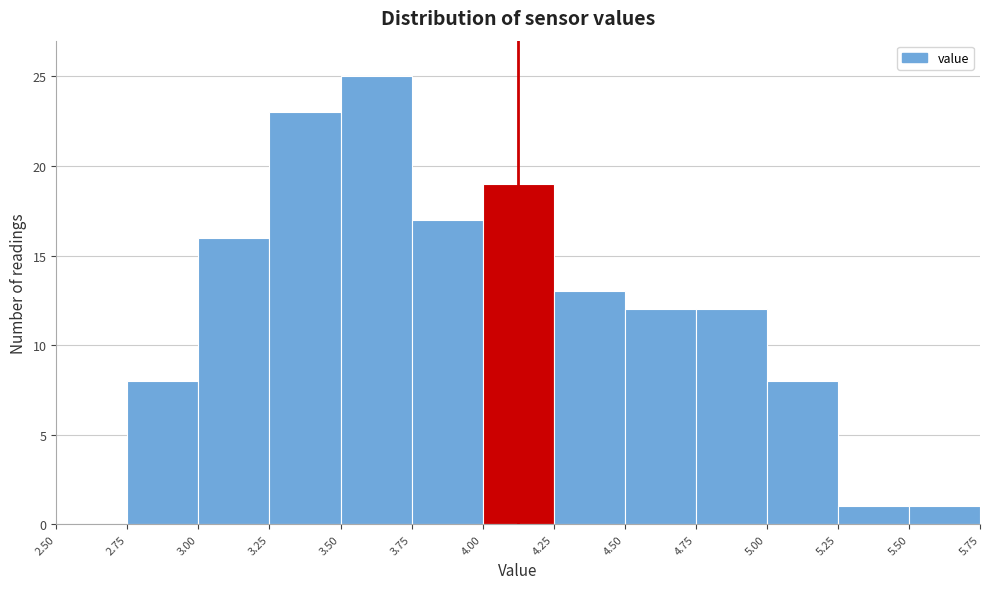

How tall is the bar that spans 3.00 to 3.25 on the x-axis? The values are not printed on the chart, so give them approximately, as read against the axis.

16